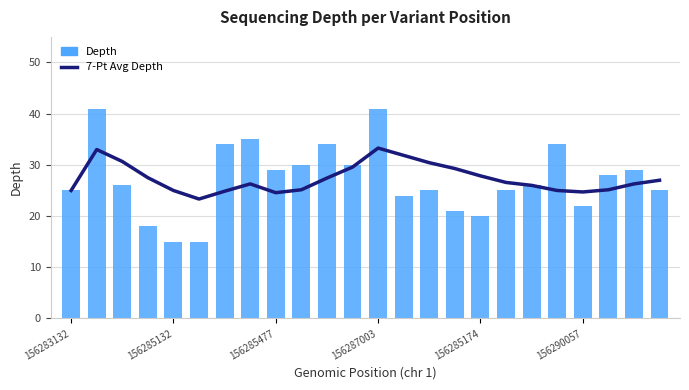

Between 6 and 156285477, which is larger?

156285477